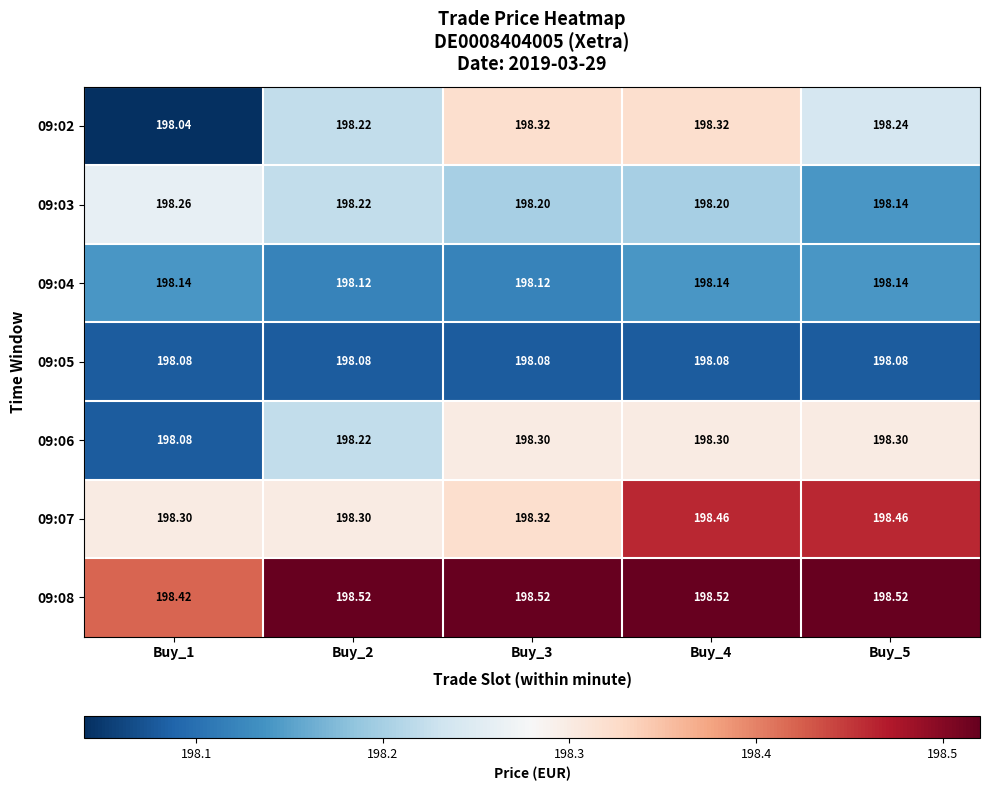

Count the number of categories in the chart.

5